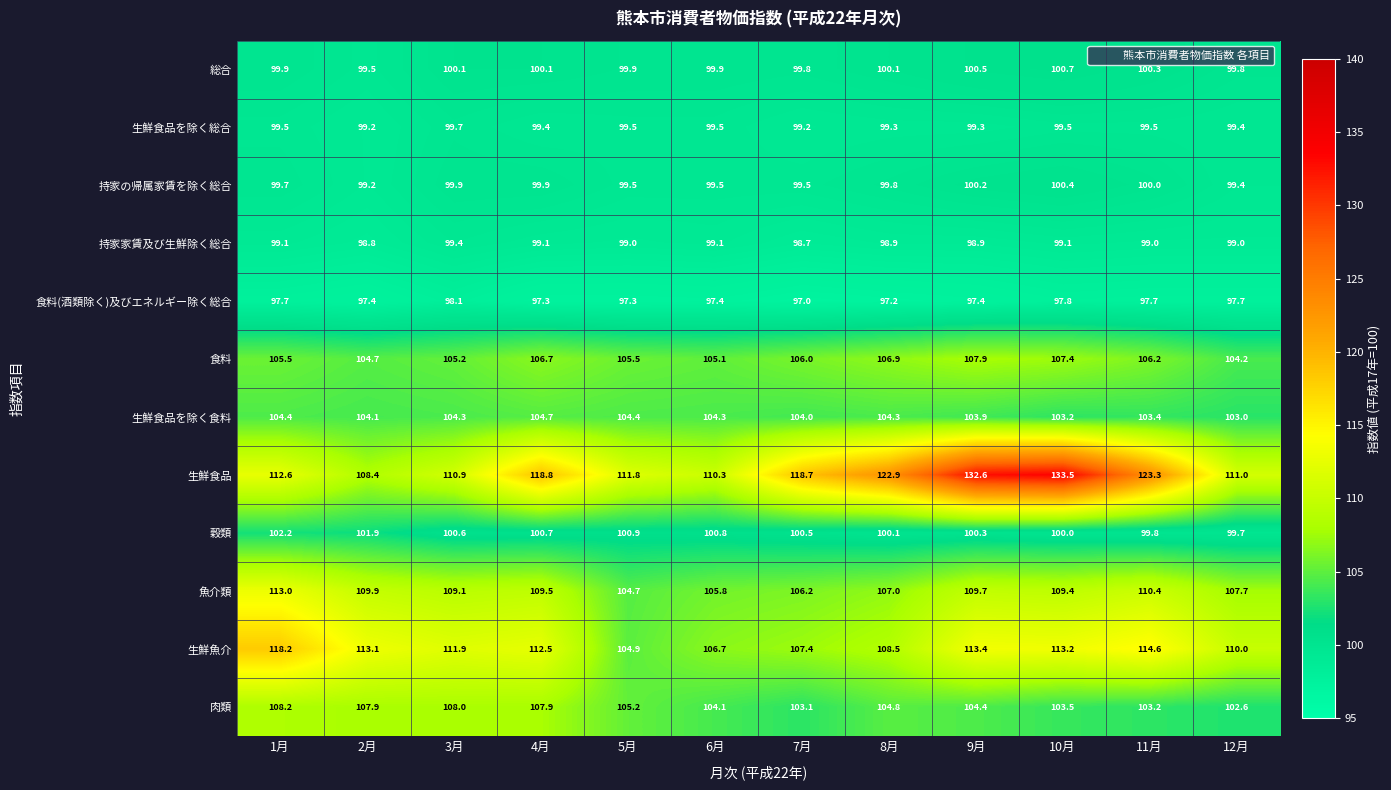

What is the average value of the 肉類 series?

105.2